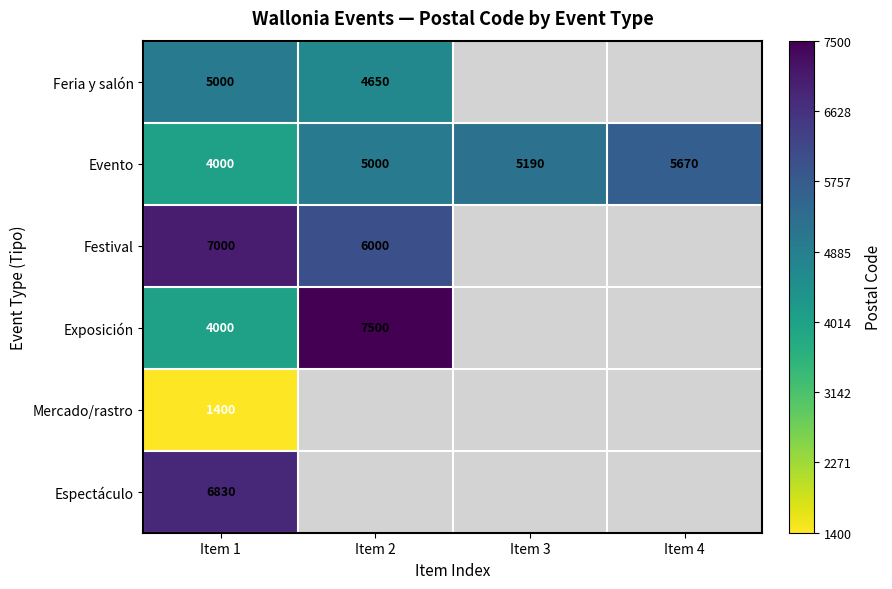

At how many categories does at least one series exceed 4497?

4